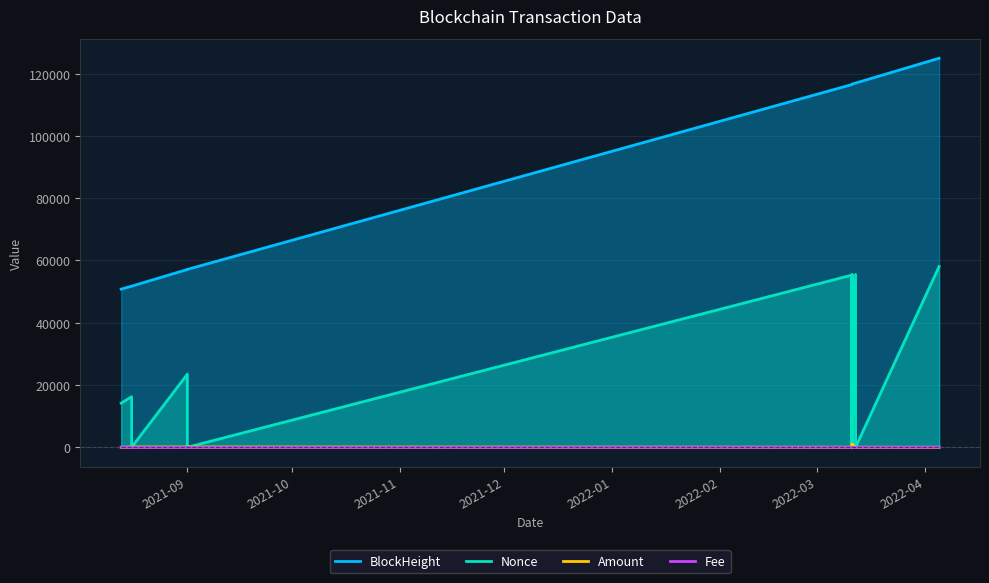

Is it true that Fee equals 0.0 at 2021-09?

False